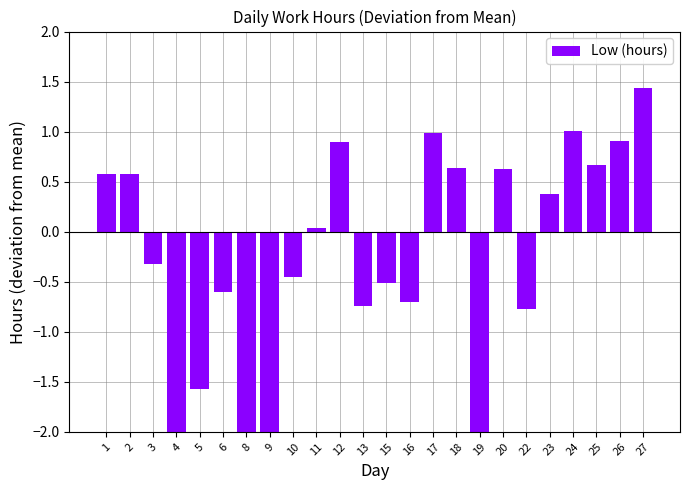

What is the value of the 18th bar from the left?

0.6